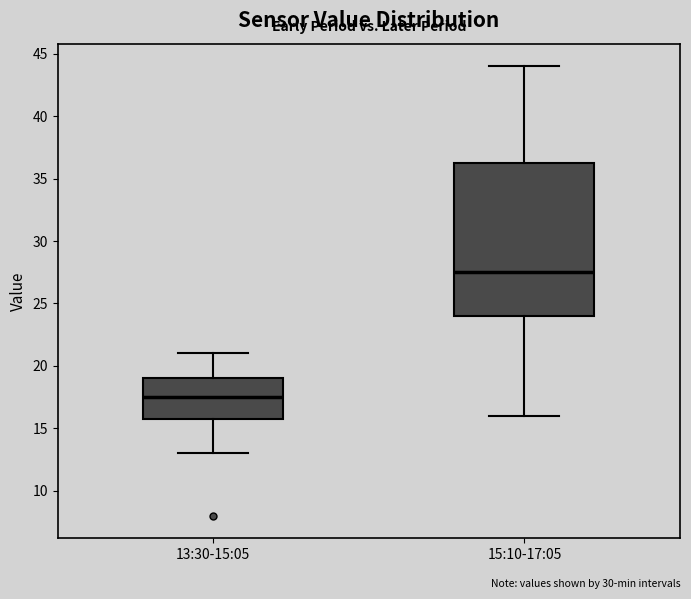

Reading left to right, read every box against the y-axis: the position of its median line, the range the box covers, and the ends of its whiskers. The values are not printed on the chart, so give them approximately, as read against the axis.

13:30-15:05: median 17.5, box 16.0 to 19.0, whiskers 13.0 to 21.0
15:10-17:05: median 27.5, box 24.0 to 36.5, whiskers 16.0 to 44.0